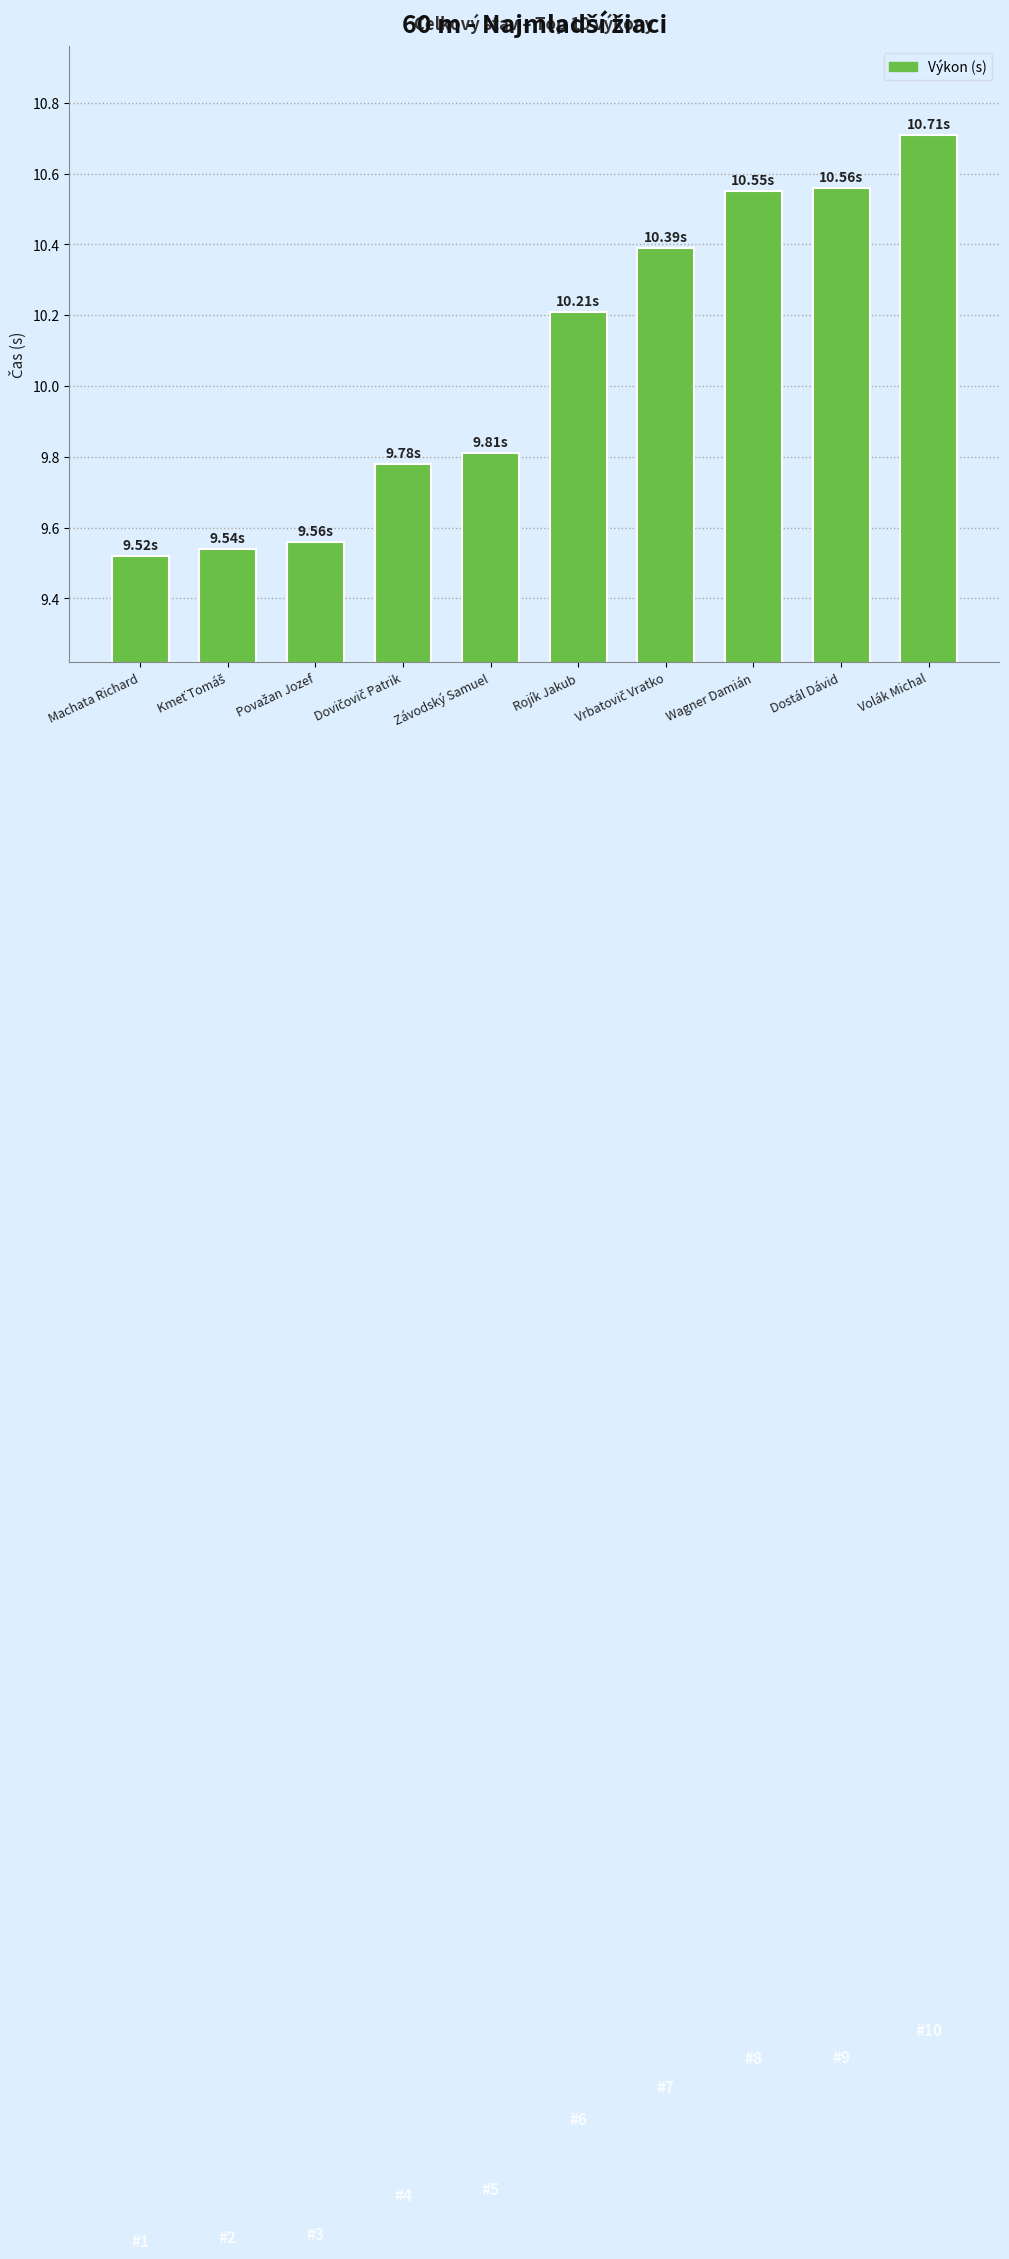

Approximately how many times larger is the value at Volák Michal compared to Závodský Samuel?

1.1